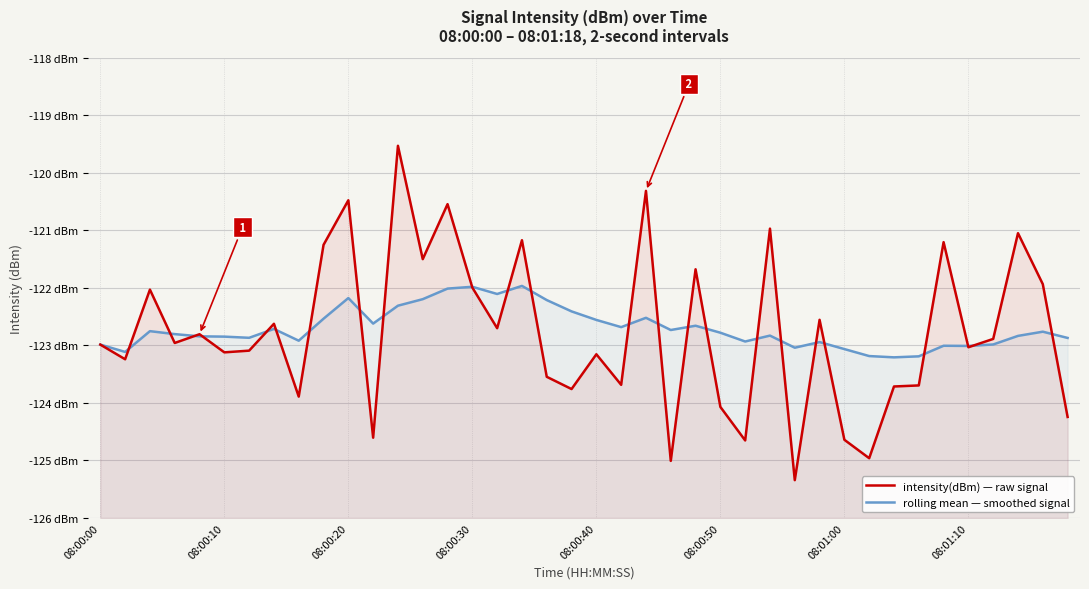

How many lines are shown in the chart?

2